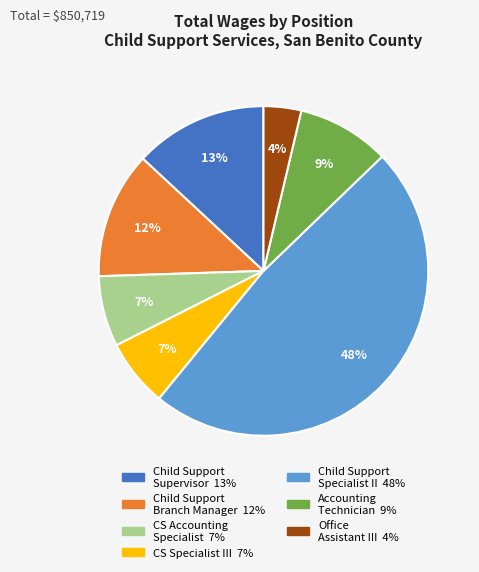

To the nearest percent, what is the difference between the largest and smallest slice percentages?

44%